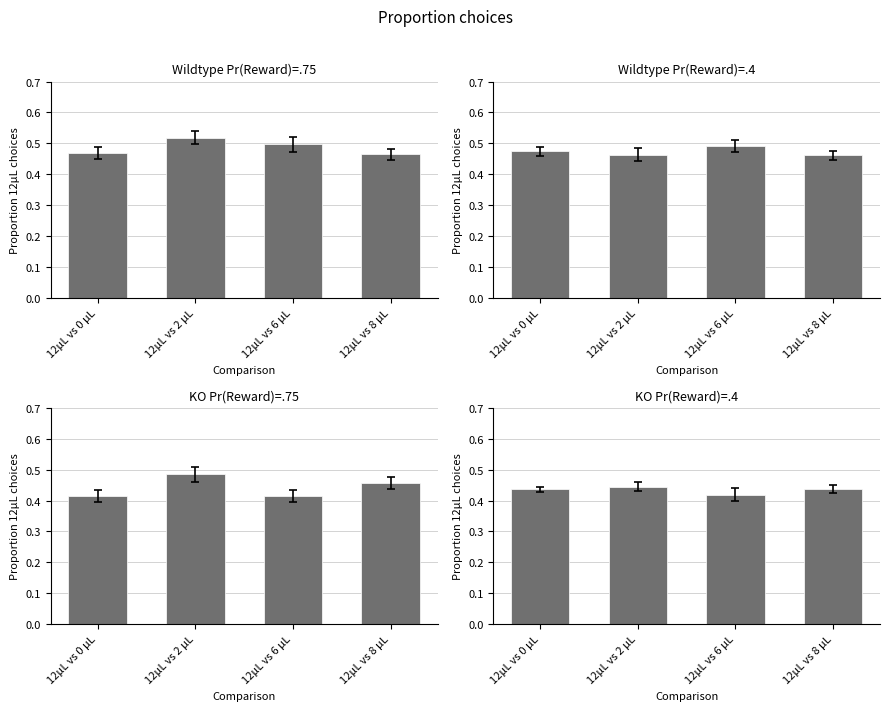

How many data points does each series have?

4